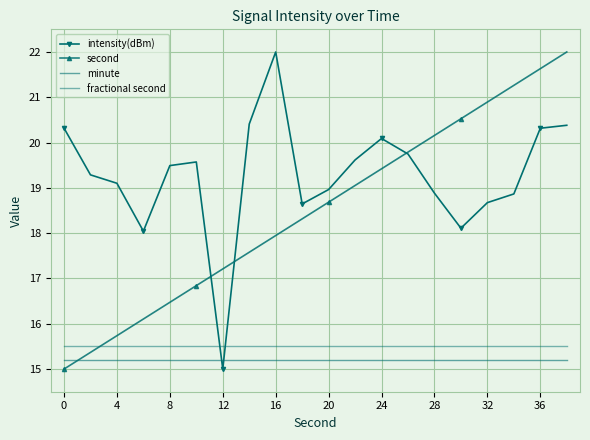

True or false: fractional second and minute intersect in this chart.

False